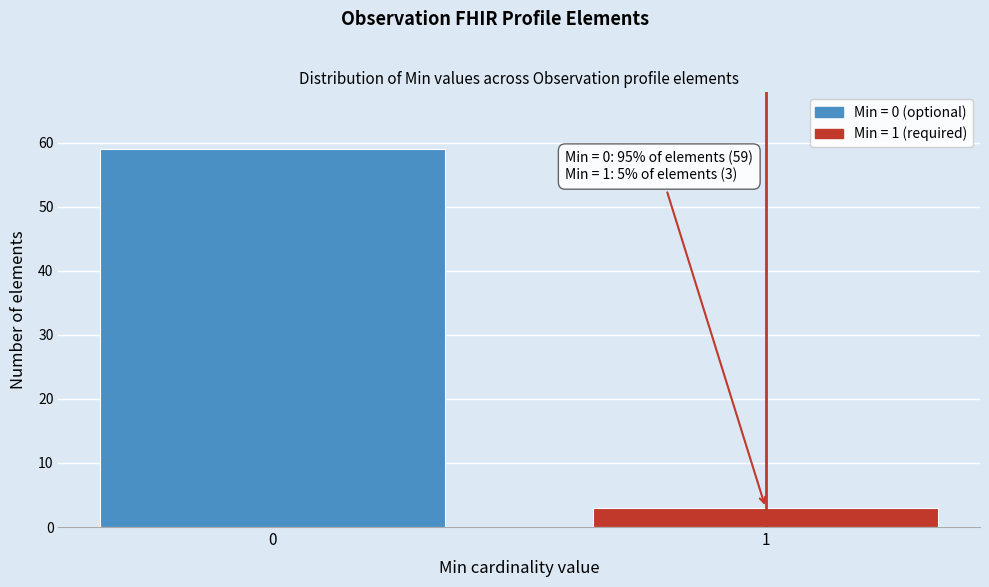

Reading left to right, extract all data points from this chart.

0=59	1=3